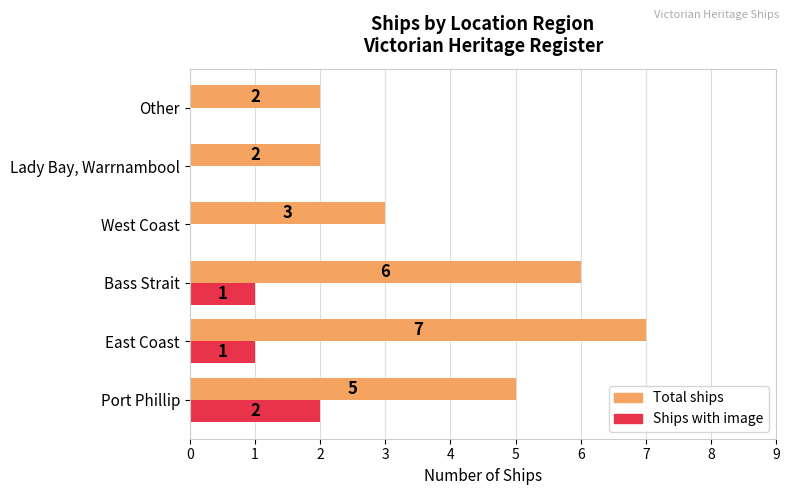

Which series has the largest total across all categories?

Total ships